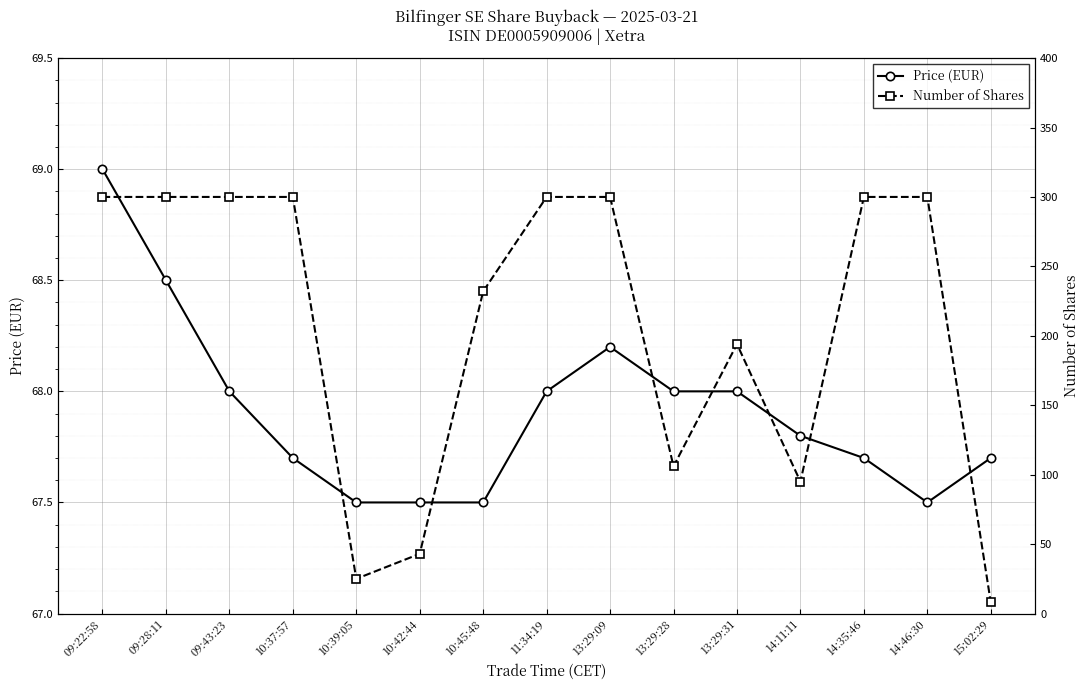

What is the difference between the maximum and minimum values in the Number of Shares series?

292.0